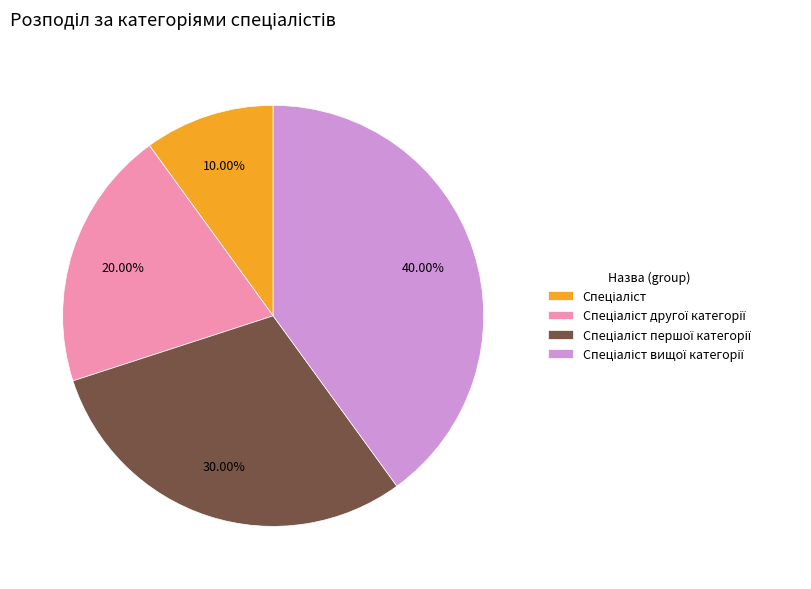

Does any single category account for the majority?

No